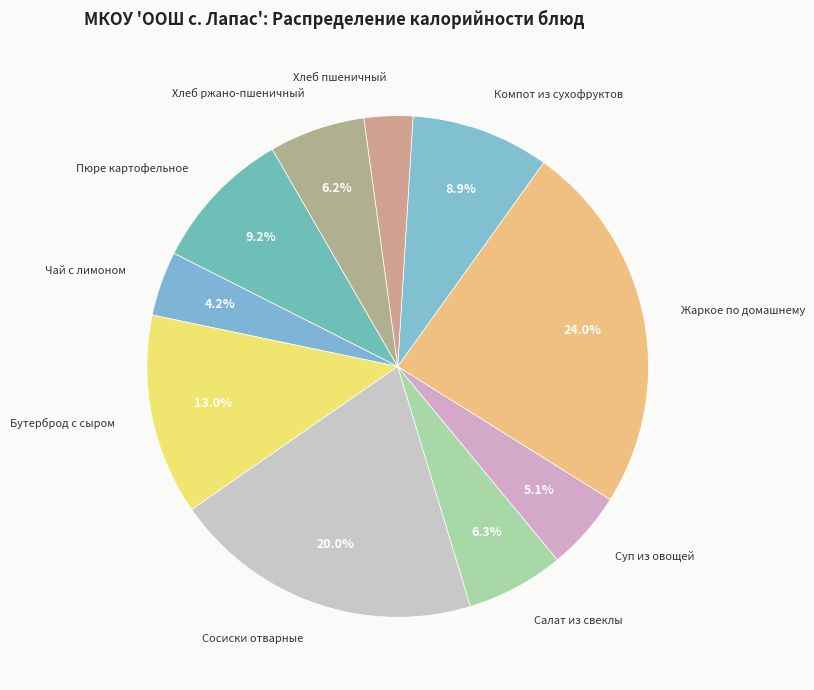

How many segments does this pie chart have?

10